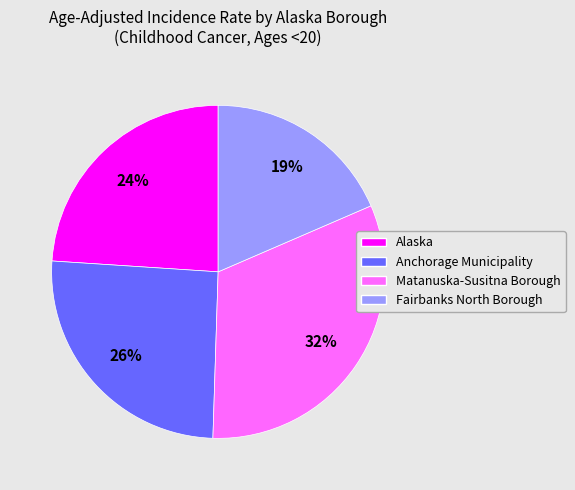

Rank the categories by value from highest to lowest.

Matanuska-Susitna Borough, Anchorage Municipality, Alaska, Fairbanks North Borough